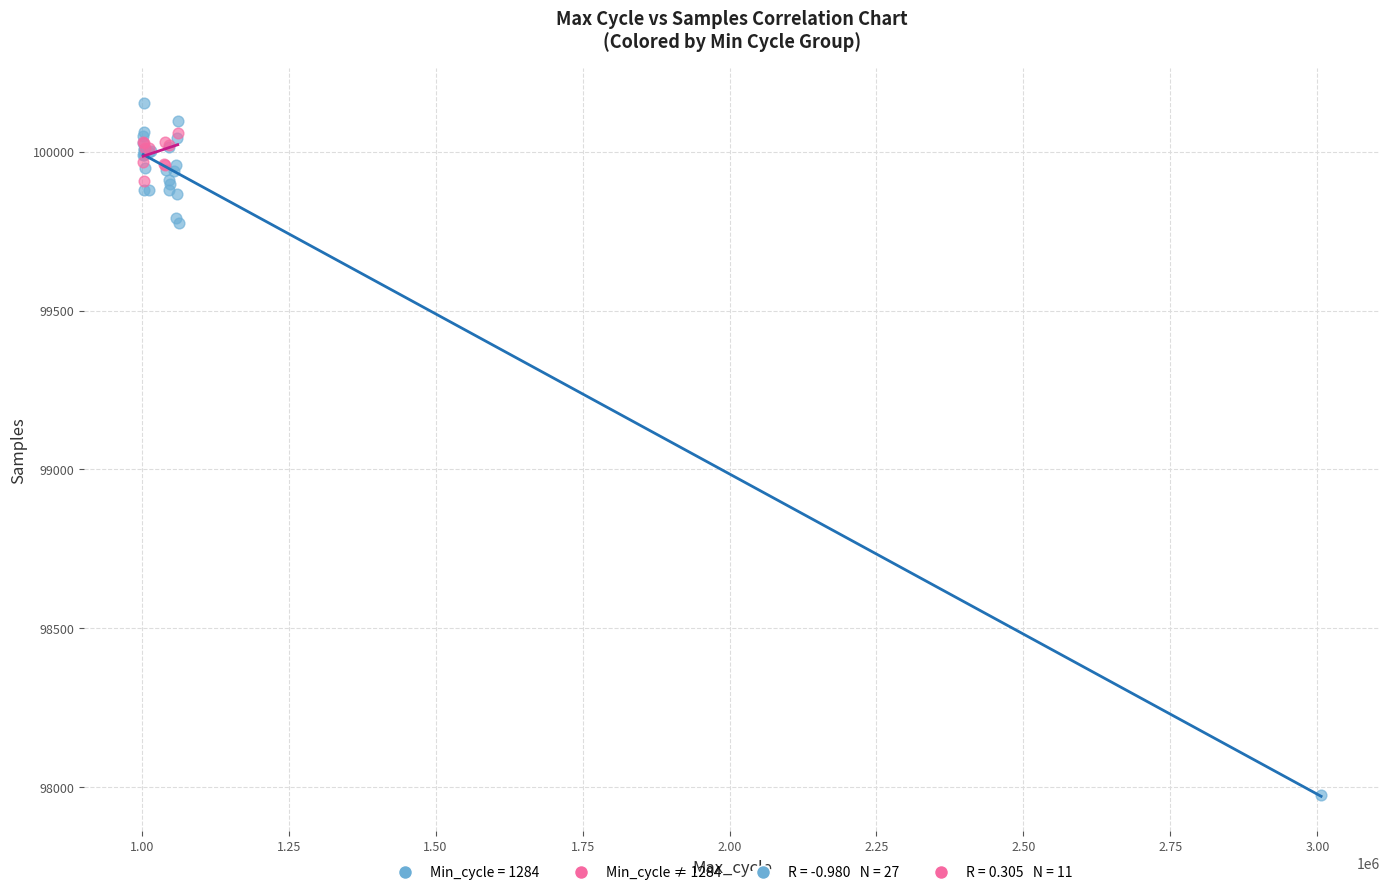

Which series contains the lowest Y value?

Min_cycle = 1284